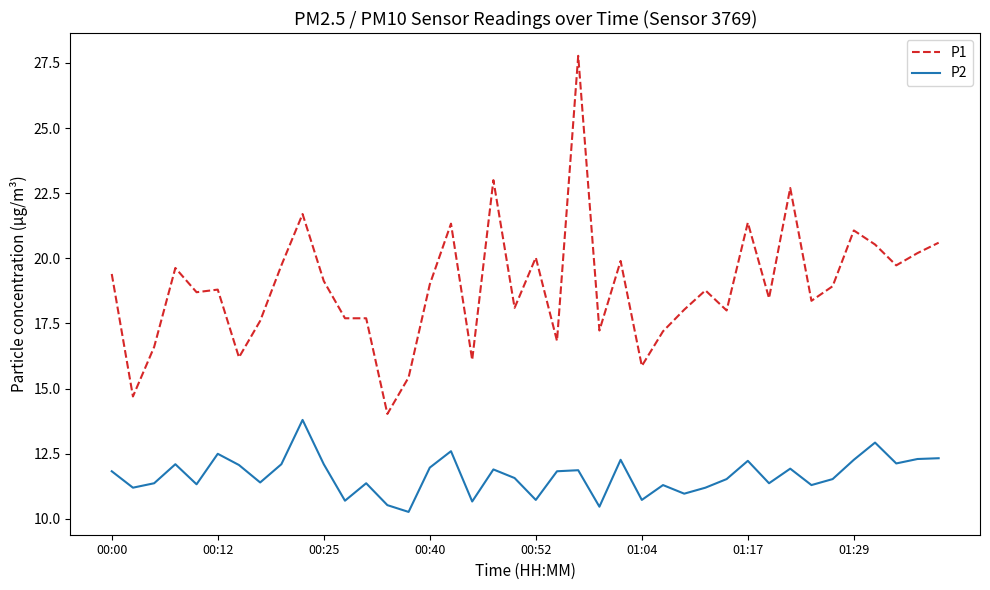

List the series in order of their overall mean, lowest first.

P2, P1